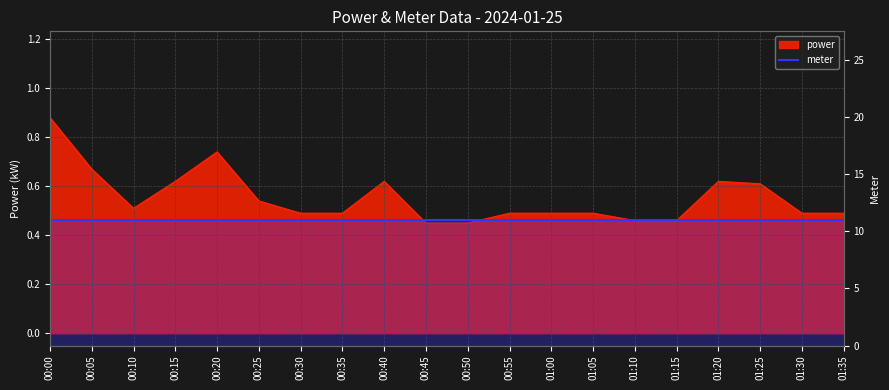

What is the smallest value displayed?

0.5